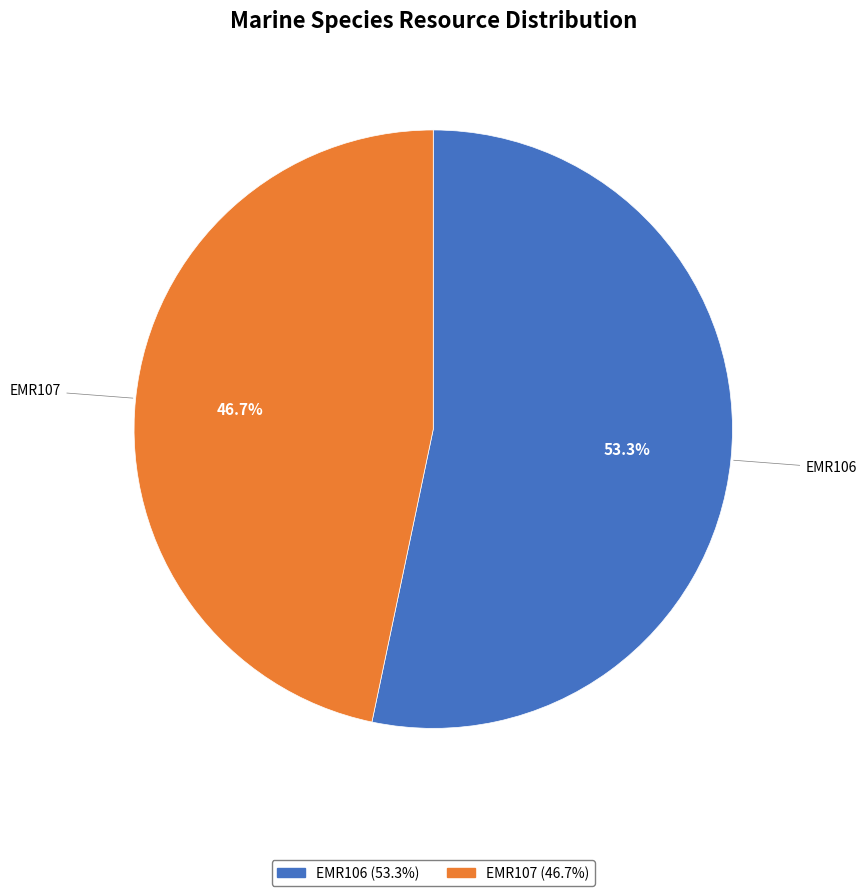

To the nearest percent, what percentage of the pie is EMR107?

47%